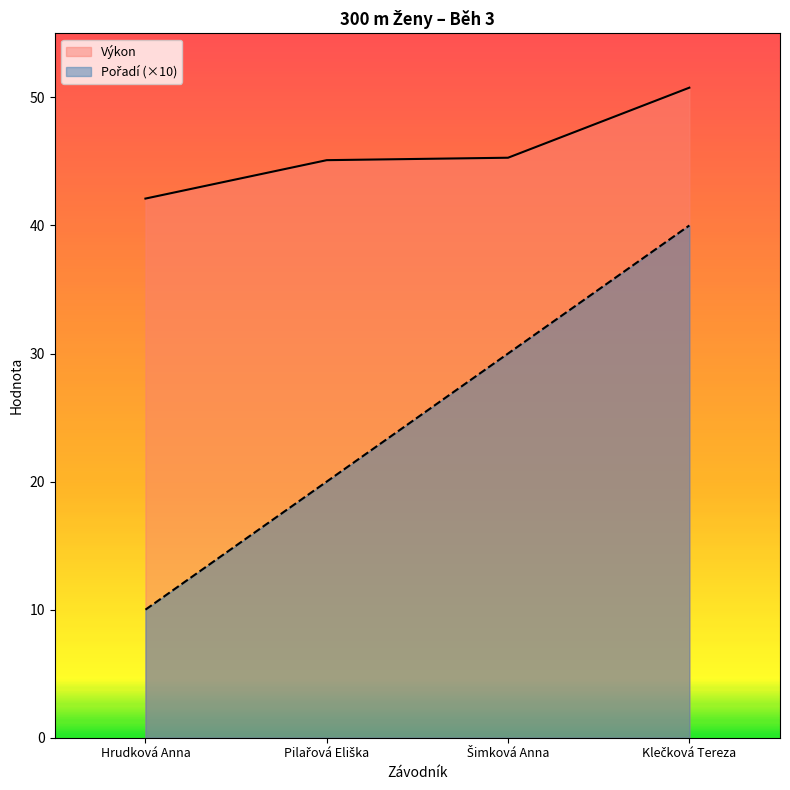

At how many categories does at least one series exceed 37?

4